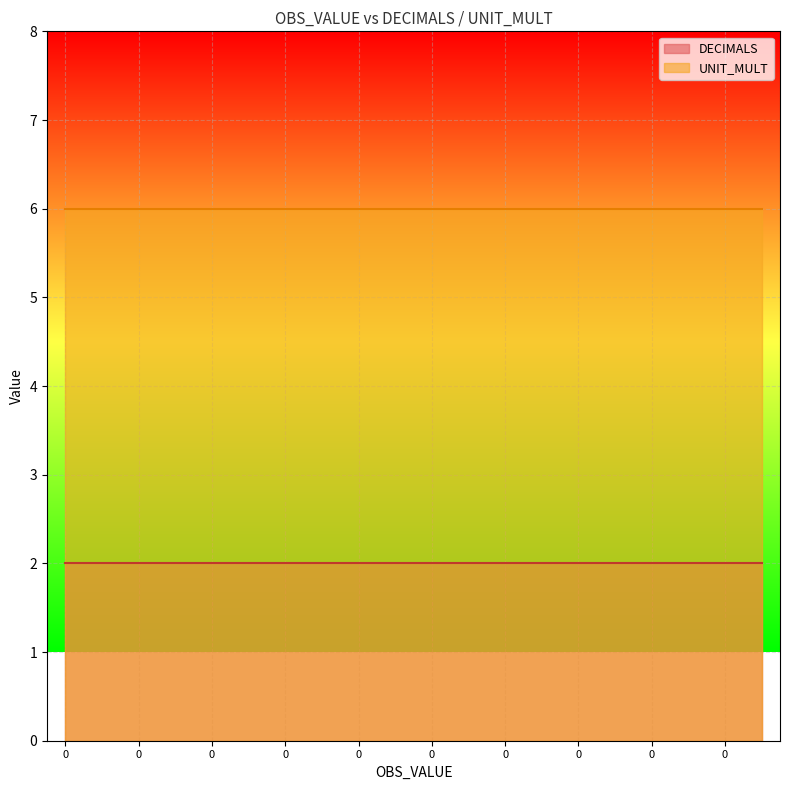

True or false: UNIT_MULT and DECIMALS cross at least once.

False